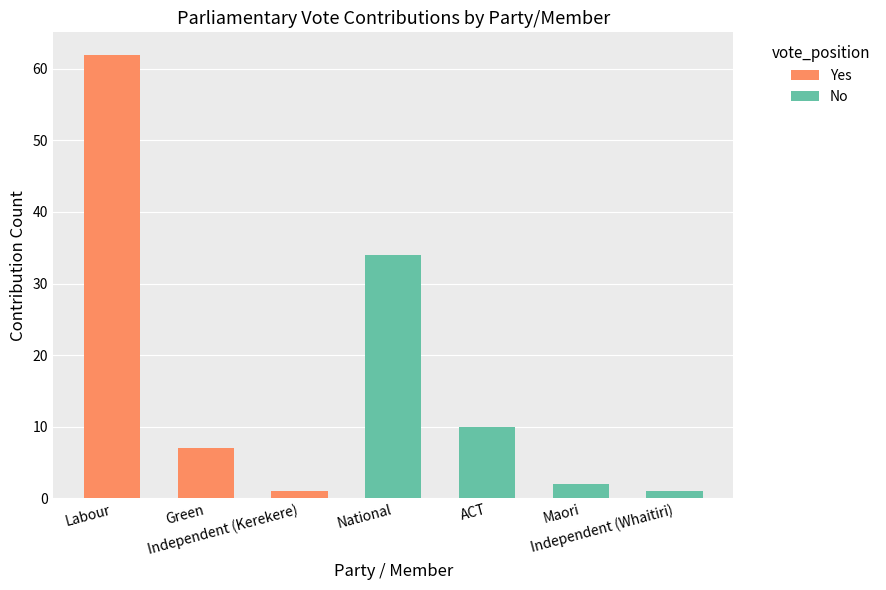

What is the greatest value displayed?

62